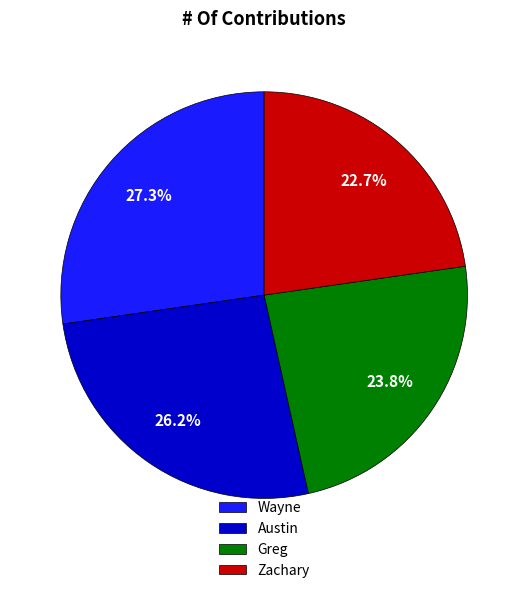

What percentage is the Wayne slice, to the nearest percent?

27%